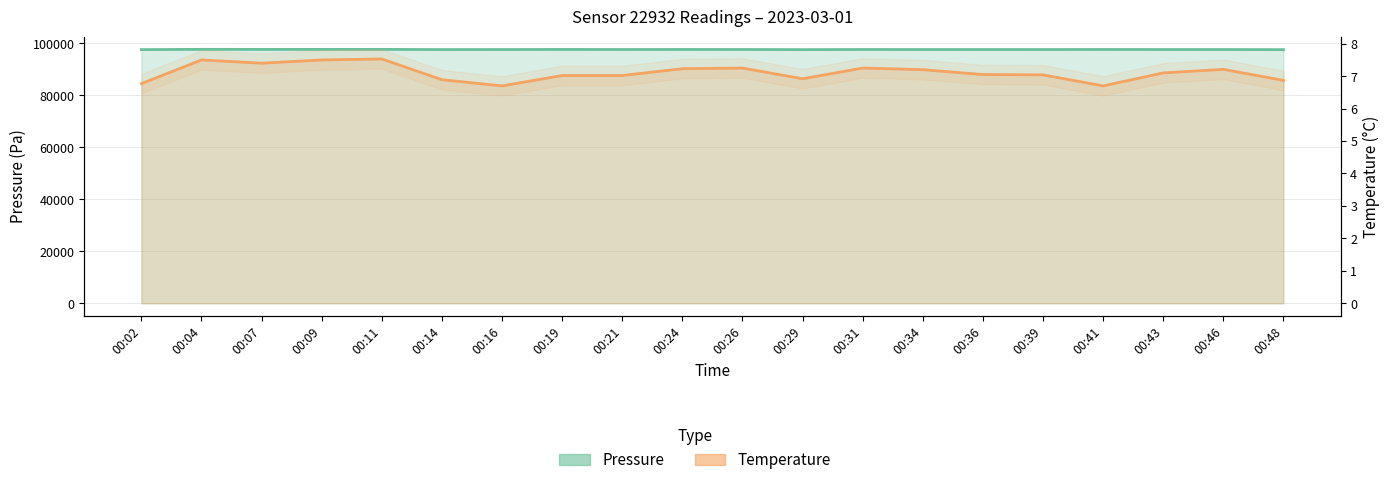

Which category has the lowest value across all series?

00:16